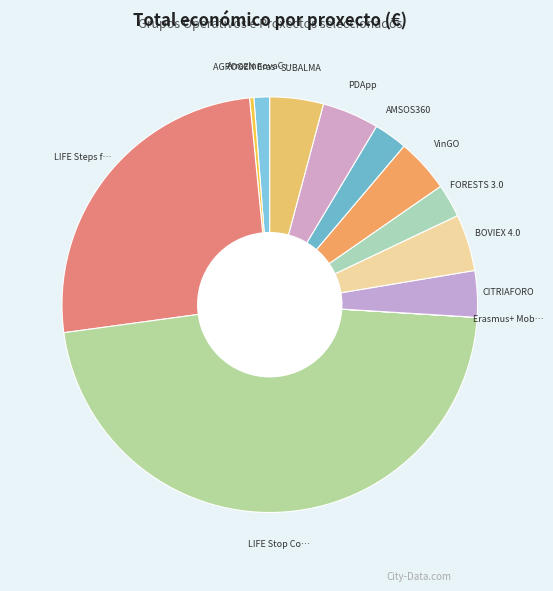

To the nearest percent, what is the difference between the largest and smallest slice percentages?

47%